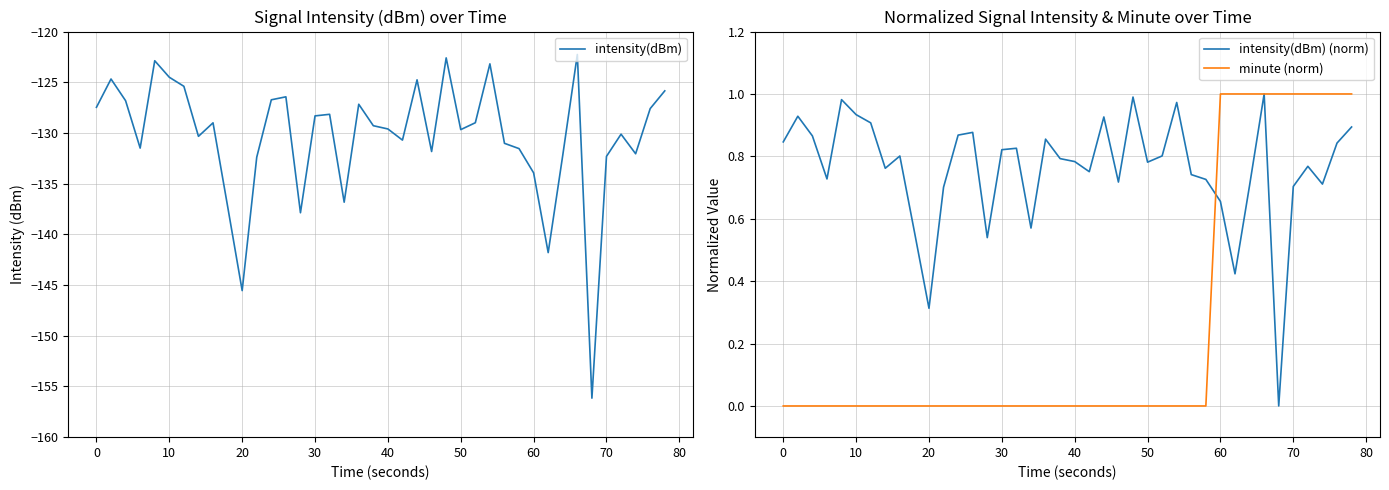

What is the minimum value for intensity(dBm)?

-156.2